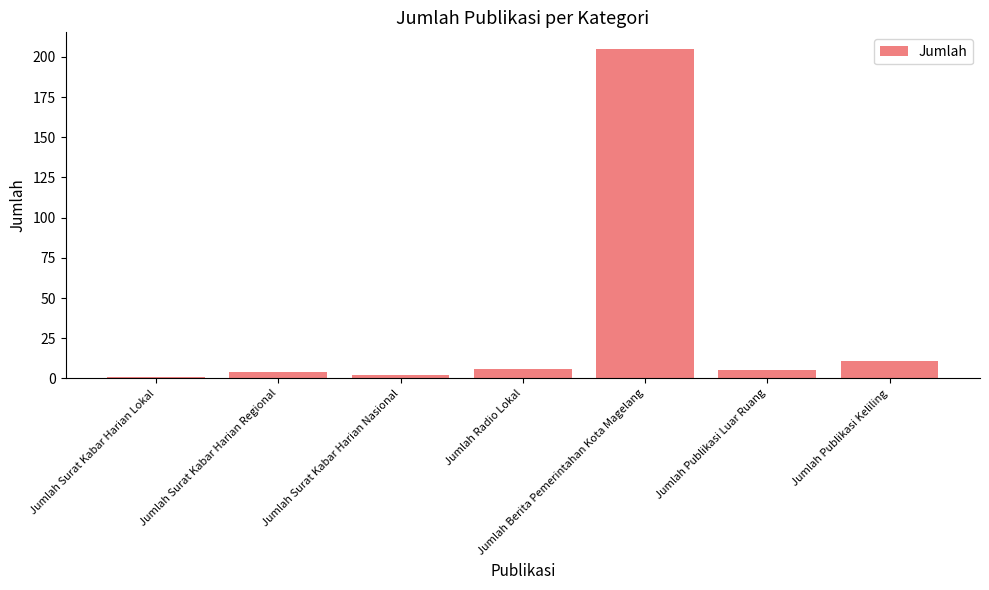

What value does the data have at Jumlah Radio Lokal?

6